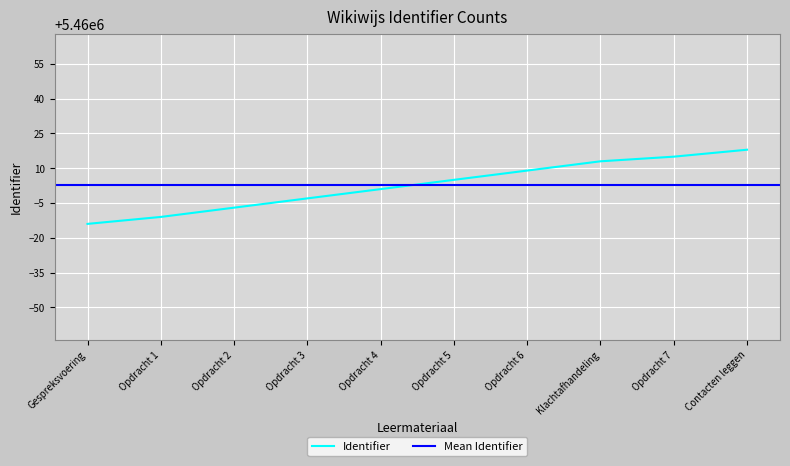

Where is the data nearest to the value 5460002?

Opdracht 4